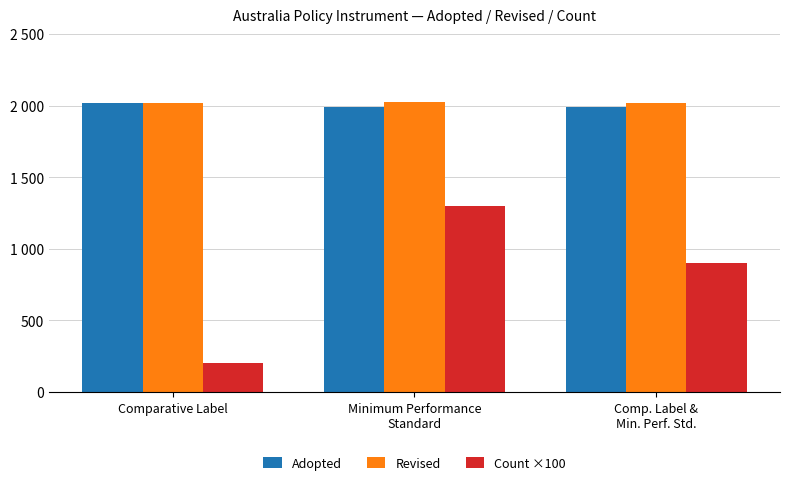

Does the chart contain stacked bars?

No